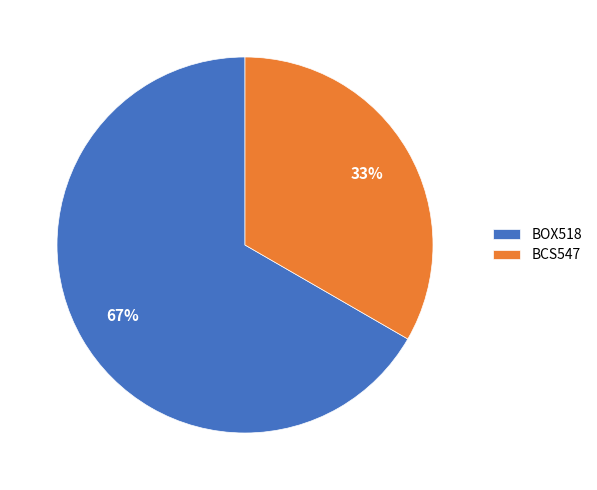

Count the number of slices in the pie.

2